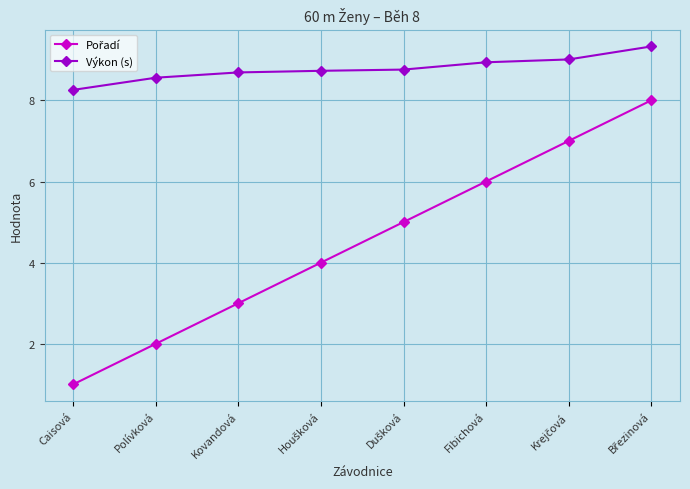

Is this an area chart (filled region under the line)?

No